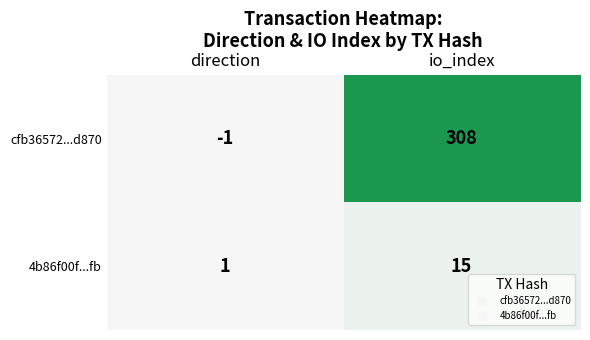

What is the sum of all cfb36572...d870 values?

307